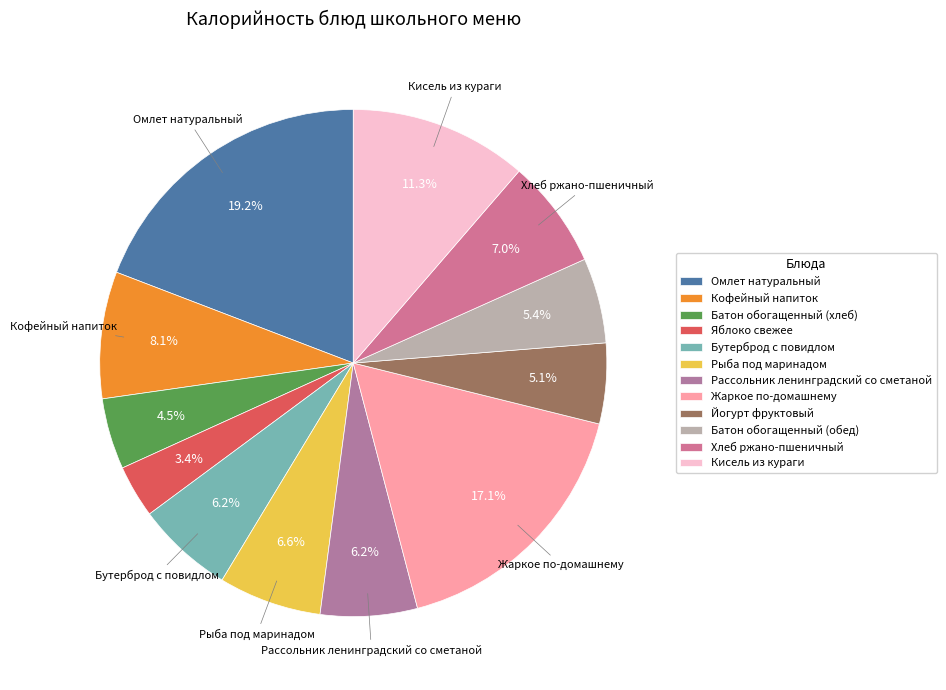

Is there any slice that represents more than half of the pie?

No